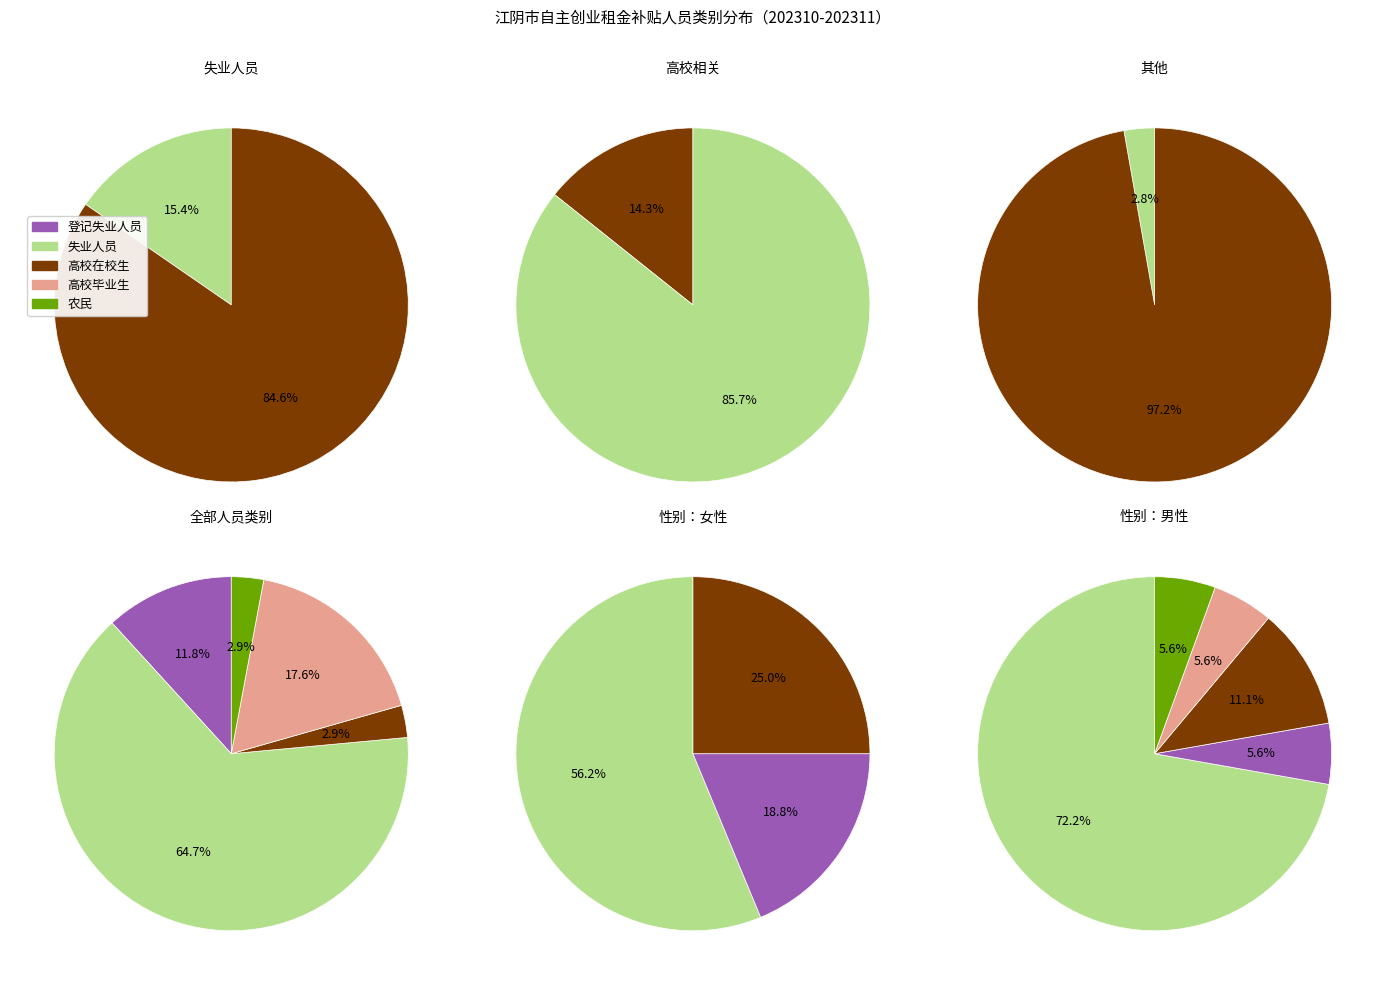

Between 登记失业人员 and 高校毕业生, which is larger?

高校毕业生